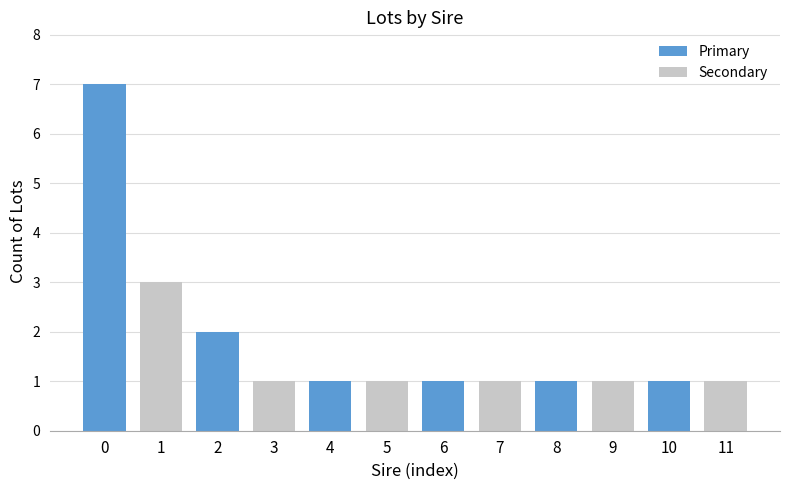

Read the value at 2.

2